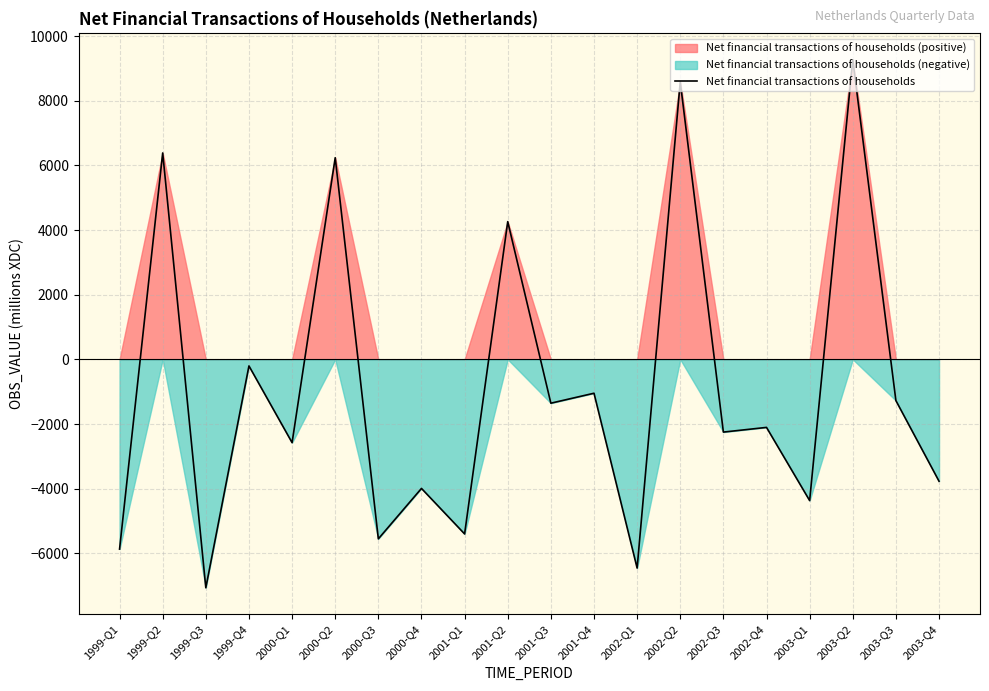

Reading left to right, transcribe all the data shown in this chart.

-5870	6386	-7066	-203	-2577	6239	-5553	-3993	-5401	4261	-1356	-1048	-6457	8585	-2250	-2105	-4369	9269	-1276	-3770